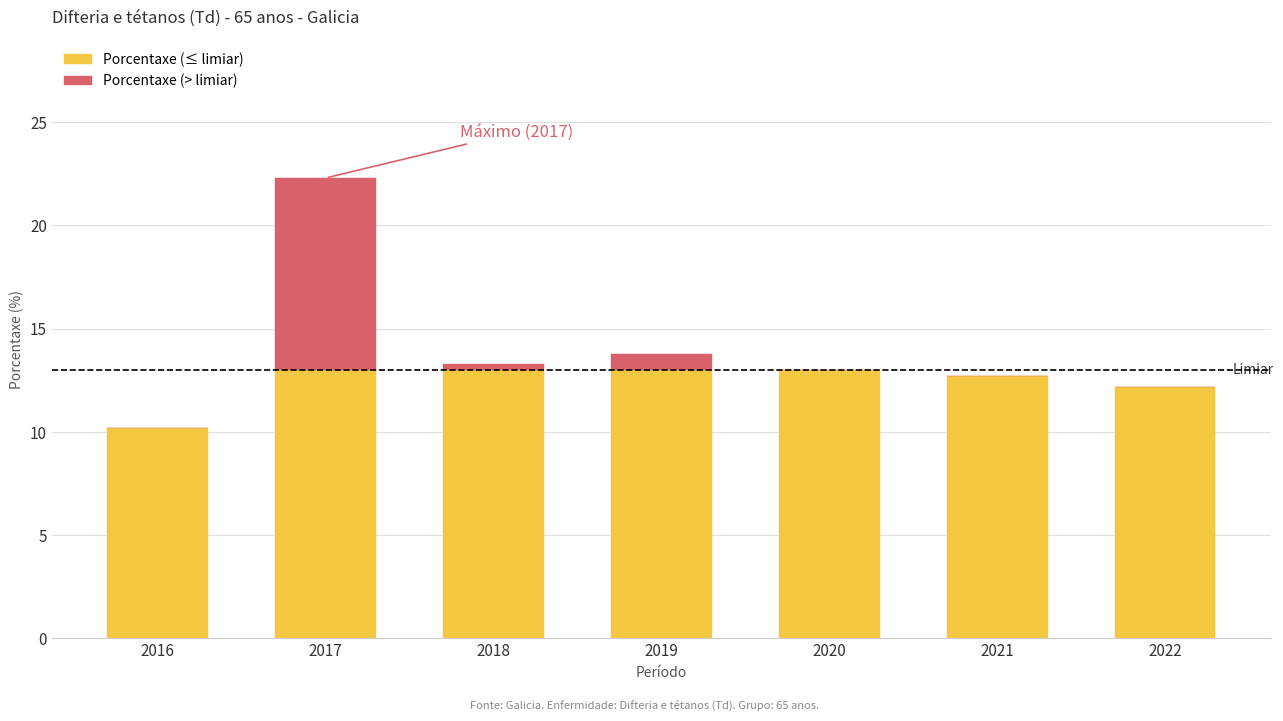

Reading right to left, what are the values for Porcentaxe (≤ limiar)?

2022=12.2	2021=12.7	2020=13.0	2019=13.0	2018=13.0	2017=13.0	2016=10.2